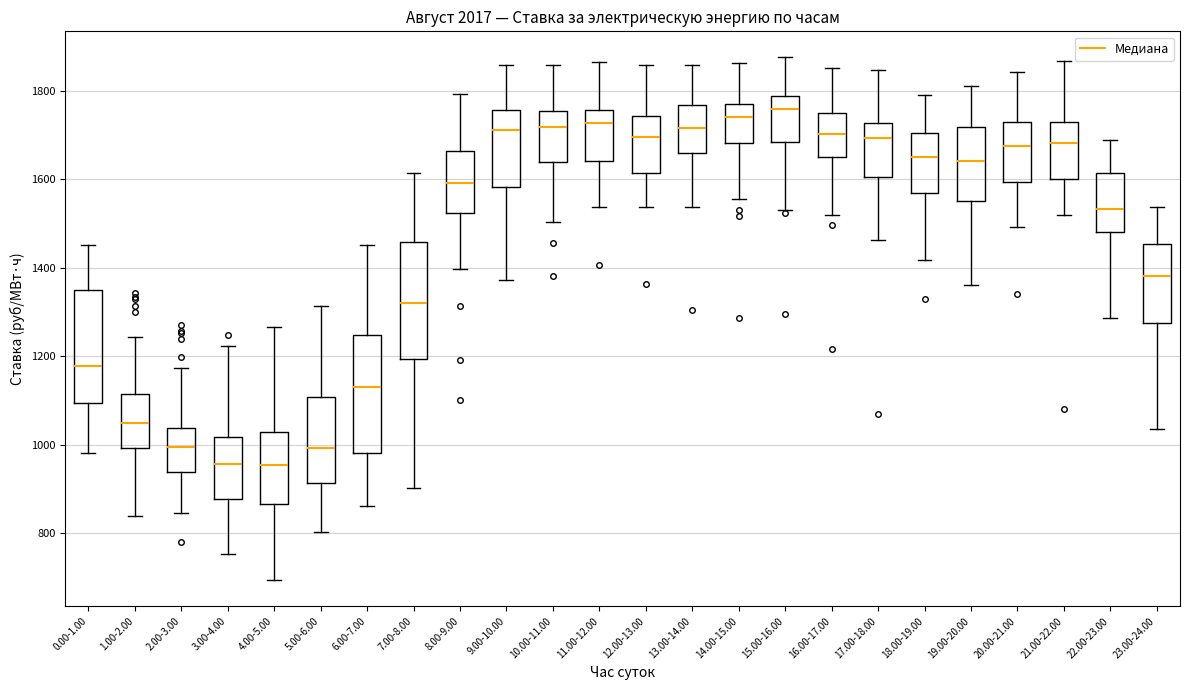

Reading left to right, transcribe this box plot: for each box, give where its median line is, the range the box spans, and where its two whiskers end, as read against the y-axis. The values are not printed on the chart, so give them approximately, as read against the axis.

0.00-1.00: median 1180, box 1100 to 1340, whiskers 980 to 1460
1.00-2.00: median 1060, box 1000 to 1120, whiskers 840 to 1240
2.00-3.00: median 1000, box 940 to 1040, whiskers 840 to 1180
3.00-4.00: median 960, box 880 to 1020, whiskers 760 to 1220
4.00-5.00: median 960, box 860 to 1020, whiskers 700 to 1260
5.00-6.00: median 1000, box 920 to 1100, whiskers 800 to 1320
6.00-7.00: median 1140, box 980 to 1240, whiskers 860 to 1460
7.00-8.00: median 1320, box 1200 to 1460, whiskers 900 to 1620
8.00-9.00: median 1600, box 1520 to 1660, whiskers 1400 to 1800
9.00-10.00: median 1720, box 1580 to 1760, whiskers 1380 to 1860
10.00-11.00: median 1720, box 1640 to 1760, whiskers 1500 to 1860
11.00-12.00: median 1720, box 1640 to 1760, whiskers 1540 to 1860
12.00-13.00: median 1700, box 1620 to 1740, whiskers 1540 to 1860
13.00-14.00: median 1720, box 1660 to 1760, whiskers 1540 to 1860
14.00-15.00: median 1740, box 1680 to 1760, whiskers 1560 to 1860
15.00-16.00: median 1760, box 1680 to 1780, whiskers 1540 to 1880
16.00-17.00: median 1700, box 1660 to 1740, whiskers 1520 to 1860
17.00-18.00: median 1700, box 1600 to 1720, whiskers 1460 to 1840
18.00-19.00: median 1660, box 1560 to 1700, whiskers 1420 to 1780
19.00-20.00: median 1640, box 1560 to 1720, whiskers 1360 to 1800
20.00-21.00: median 1680, box 1600 to 1720, whiskers 1500 to 1840
21.00-22.00: median 1680, box 1600 to 1720, whiskers 1520 to 1860
22.00-23.00: median 1540, box 1480 to 1620, whiskers 1280 to 1680
23.00-24.00: median 1380, box 1280 to 1460, whiskers 1040 to 1540